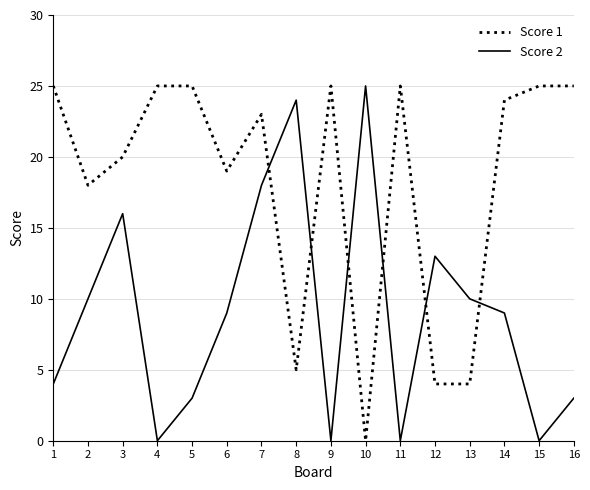

True or false: Score 1 has more than 0 points higher than both neighbors.

True